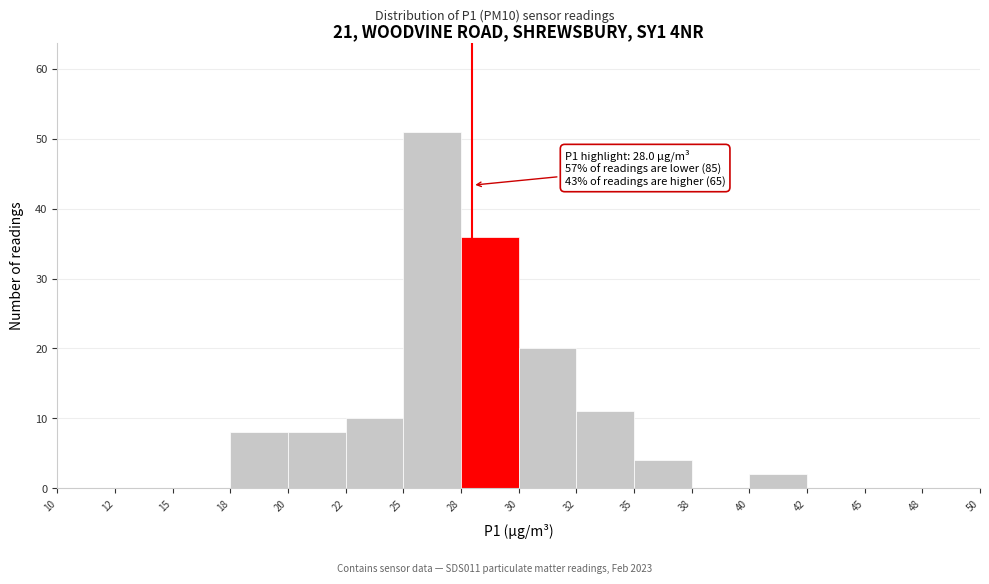

Reading left to right, transcribe all the data shown in this chart.

10=0	12=0	15=0	18=8	20=8	22=10	25=51	28=36	30=20	32=11	35=4	38=0	40=2	42=0	45=0	48=0